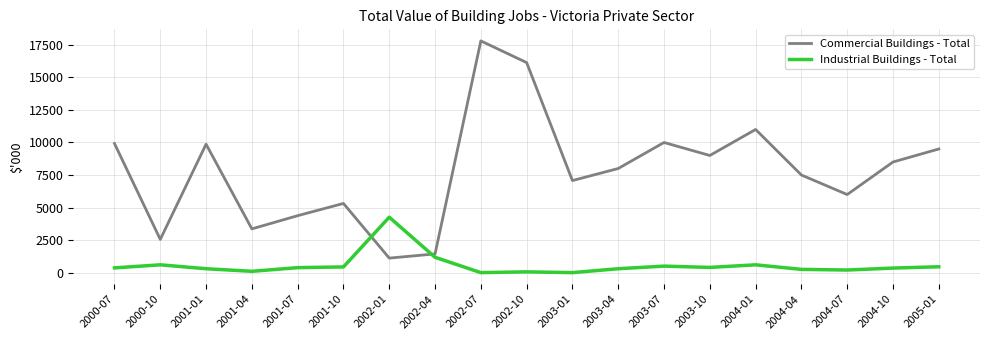

What is the maximum value shown in the chart?

17803